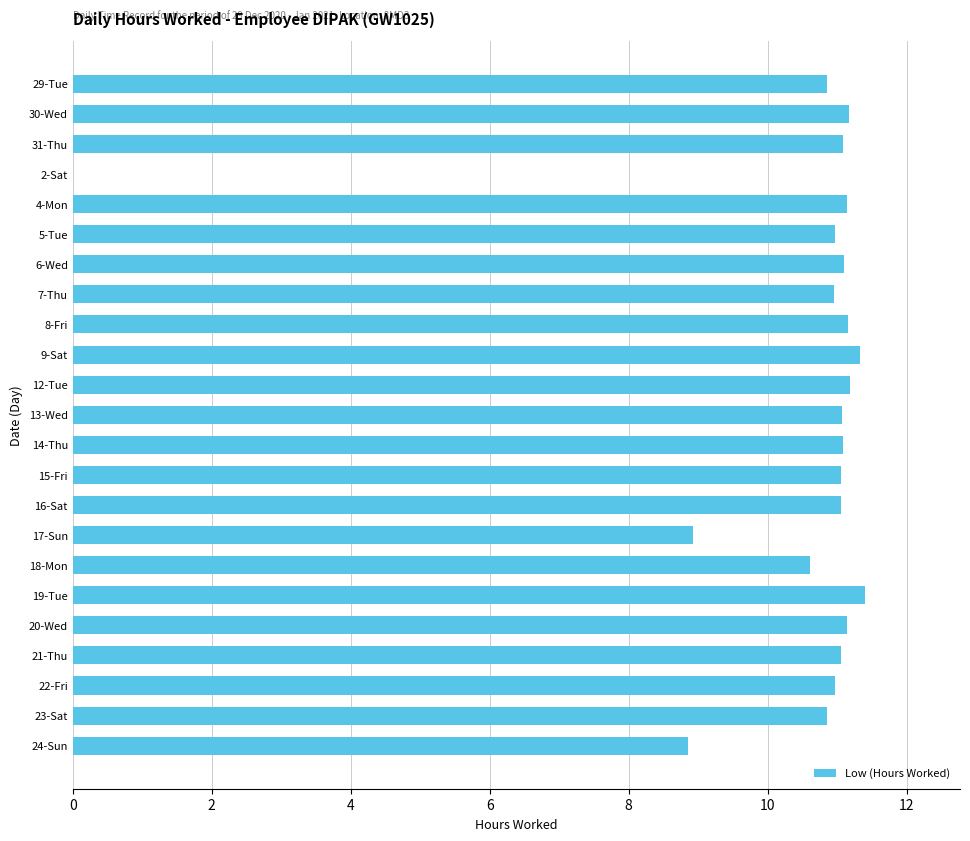

What is the average value?

10.4